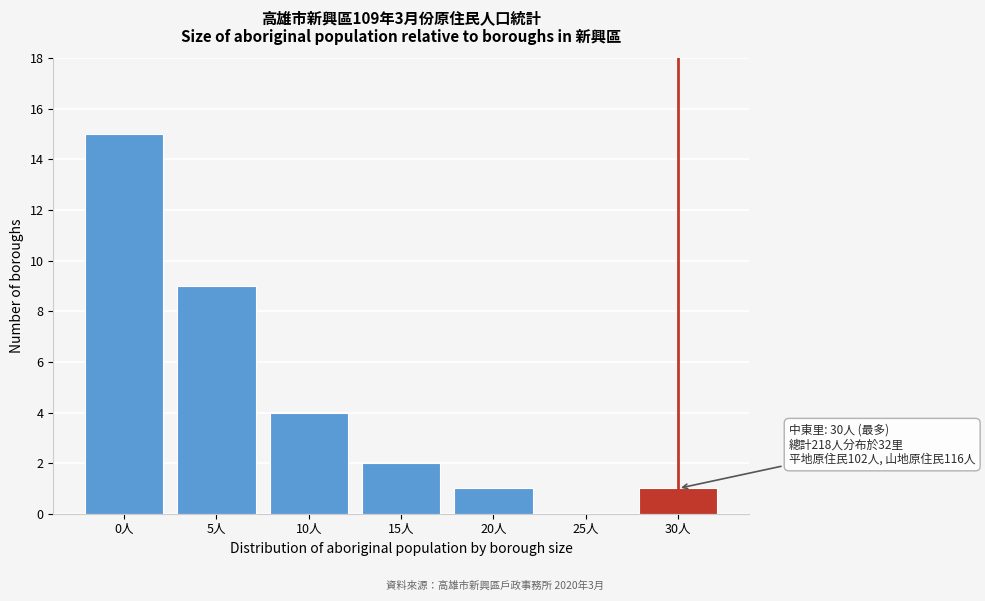

Reading left to right, transcribe all the data shown in this chart.

0人=15	5人=9	10人=4	15人=2	20人=1	25人=0	30人=1